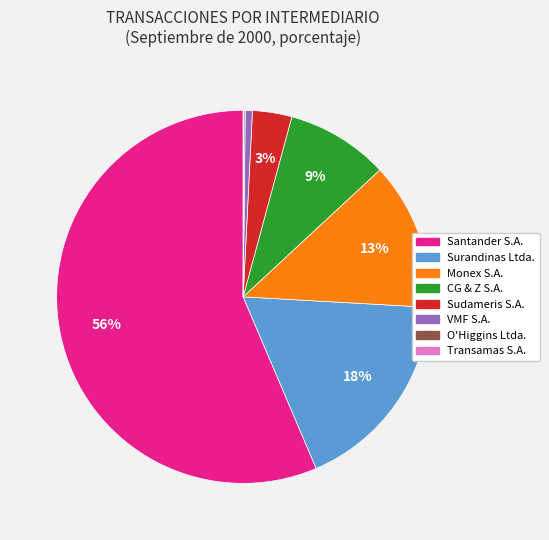

True or false: Sudameris S.A. accounts for 3% of the total.

True